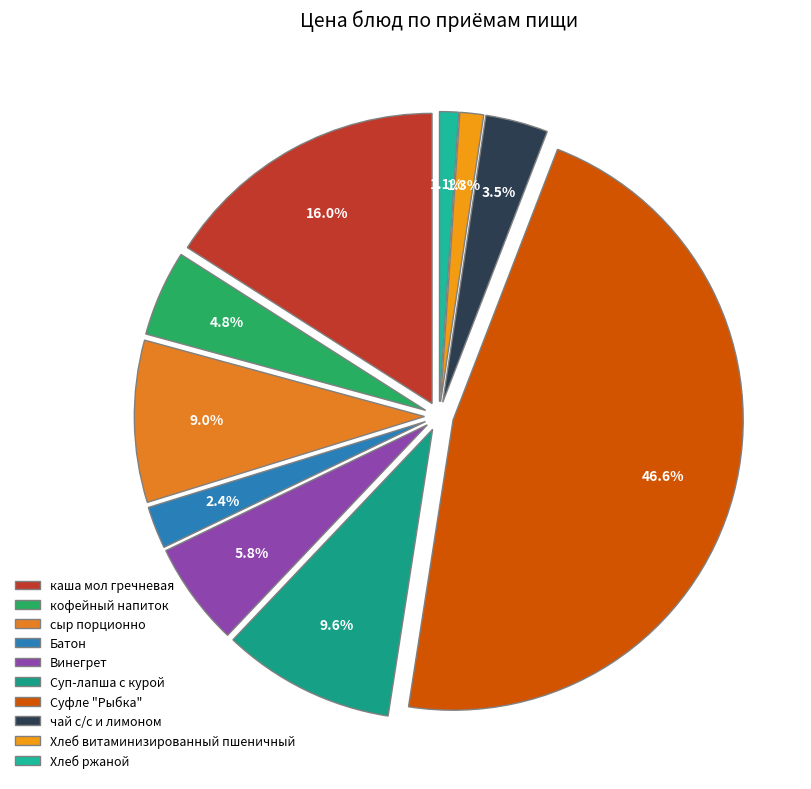

The Суп-лапша с курой slice represents 10% of the pie. True or false?

True